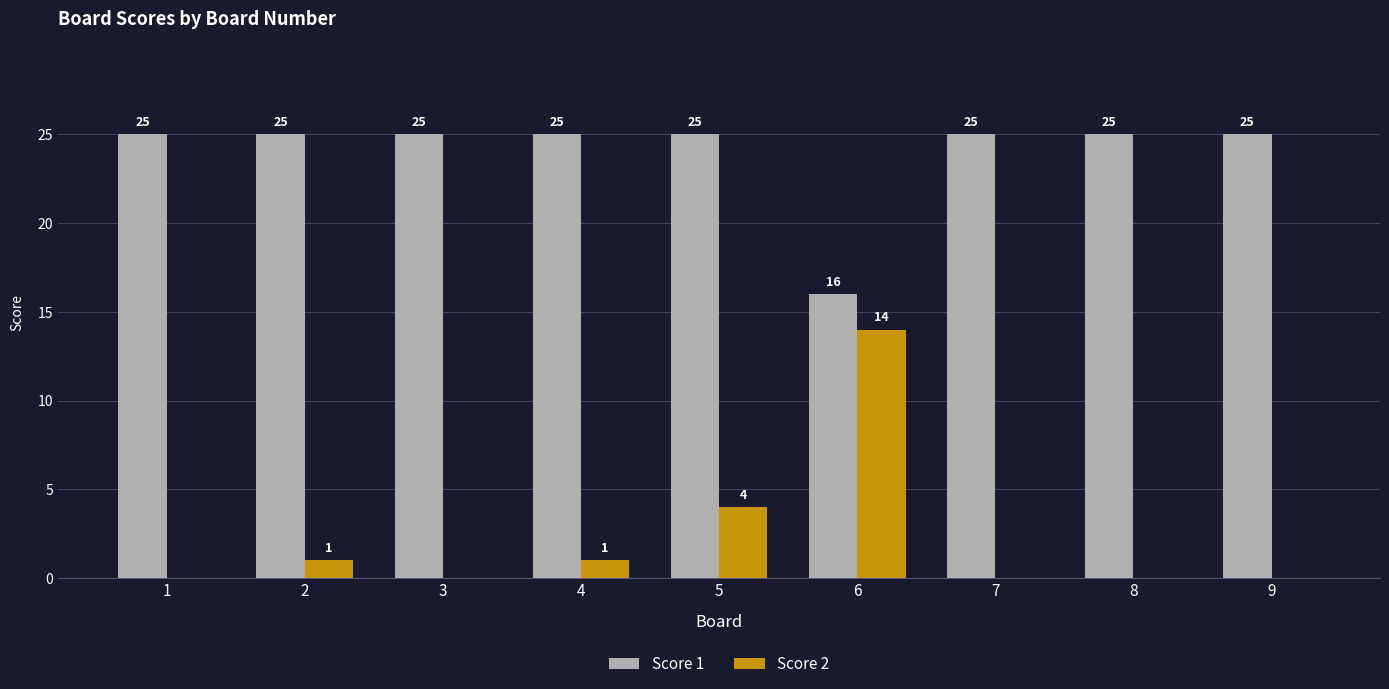

Which series has the widest spread of values?

Score 2